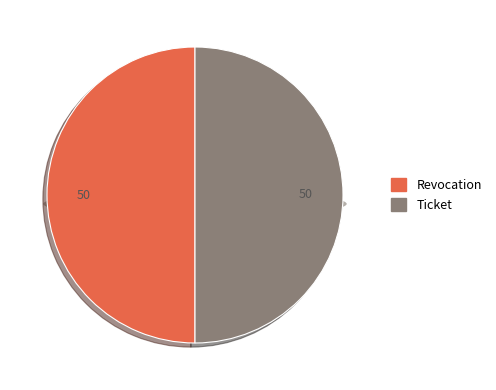

Count the number of slices in the pie.

2